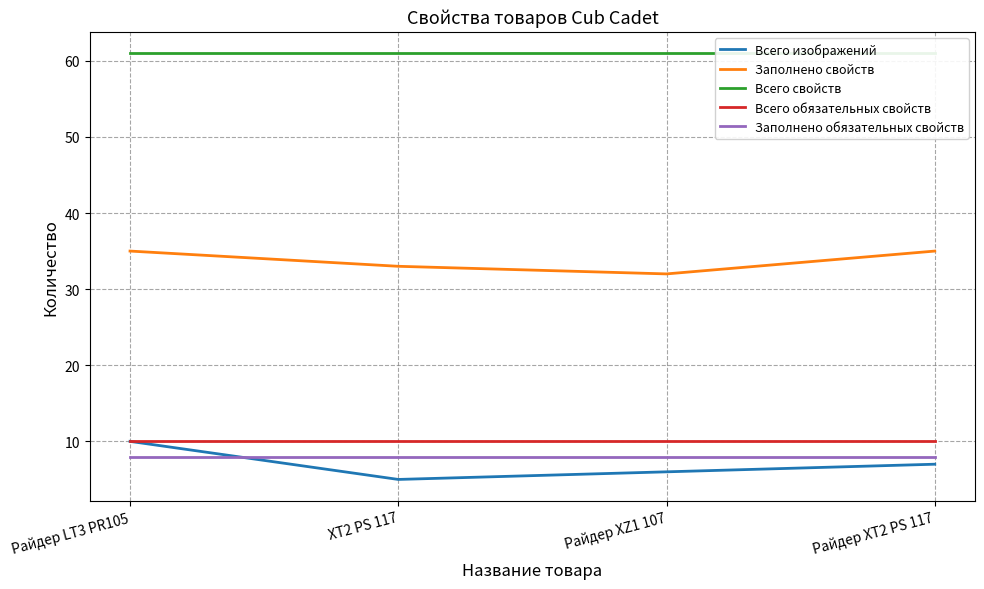

Between Райдер LT3 PR105 and Райдер XZ1 107, which series saw the biggest shift?

Всего изображений